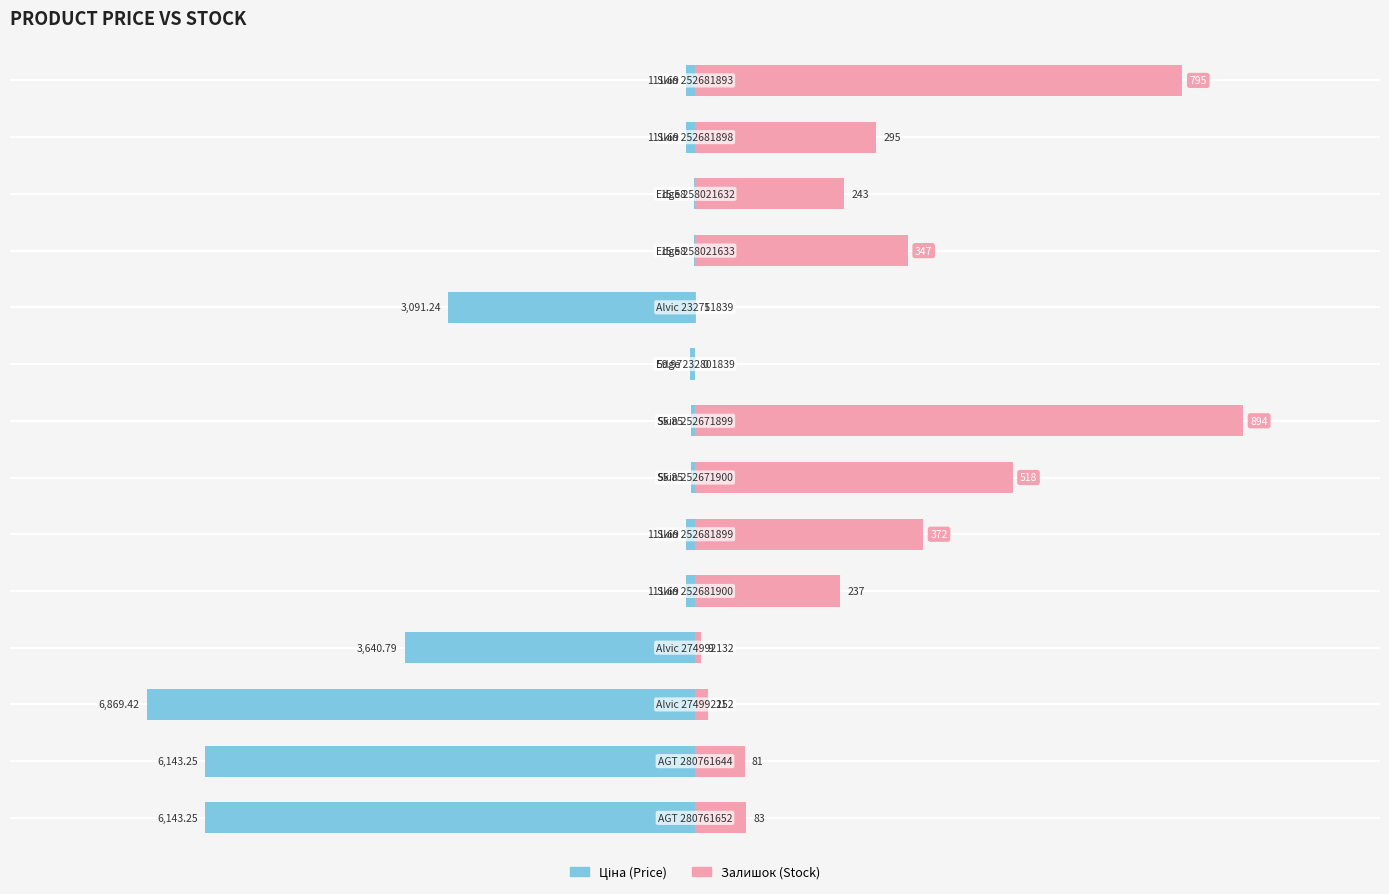

What is the value of the Ціна bar at the 7th from the left?

-48.8